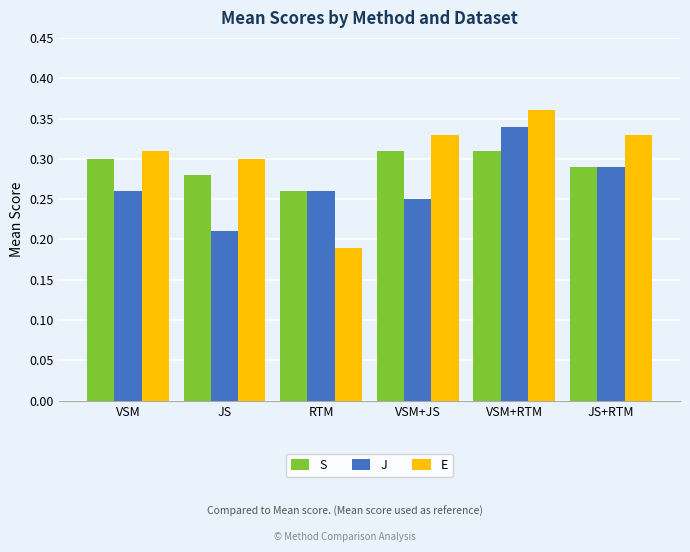

Is it true that J equals 0.3 at JS?

False